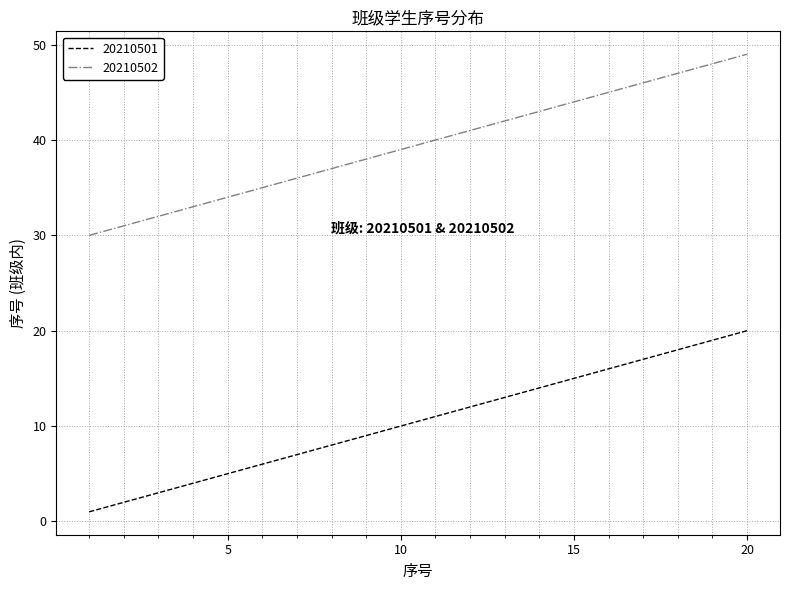

Which series has the largest total across all categories?

20210502